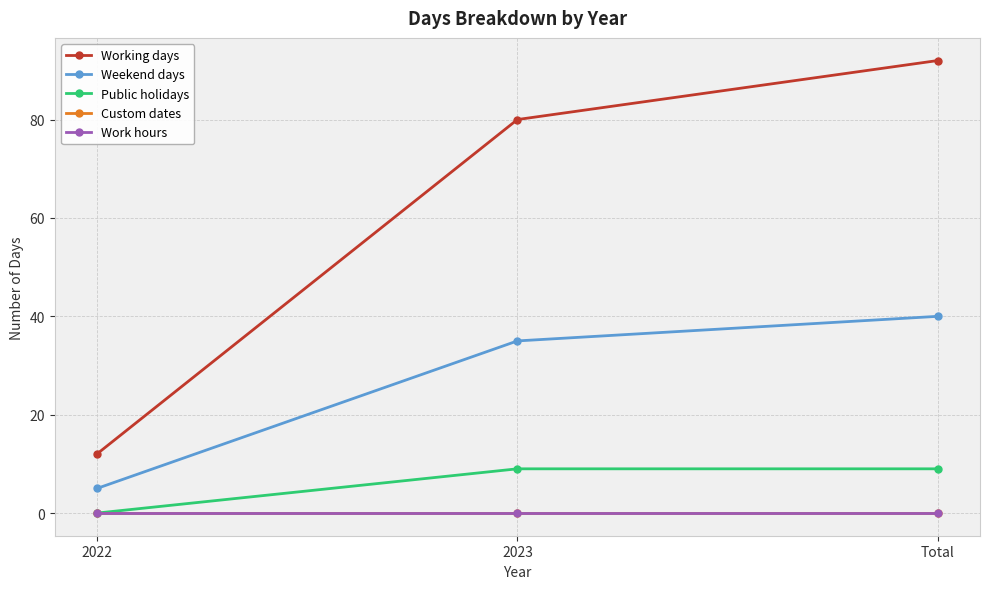

At how many categories does at least one series exceed 84?

1